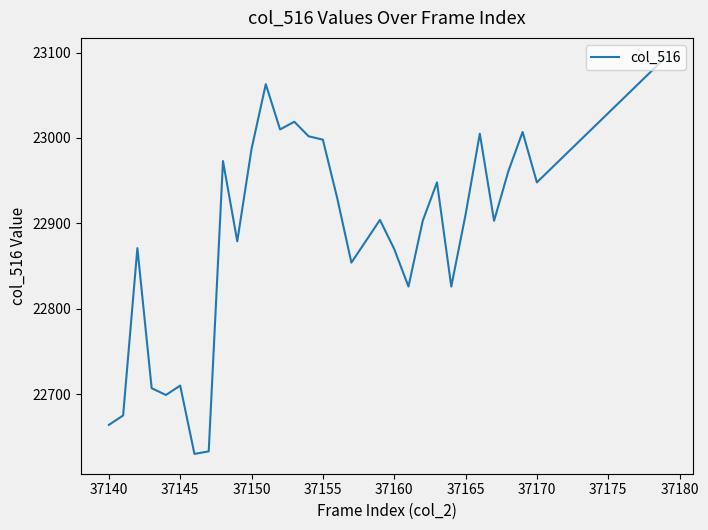

What is the greatest value displayed?

23094